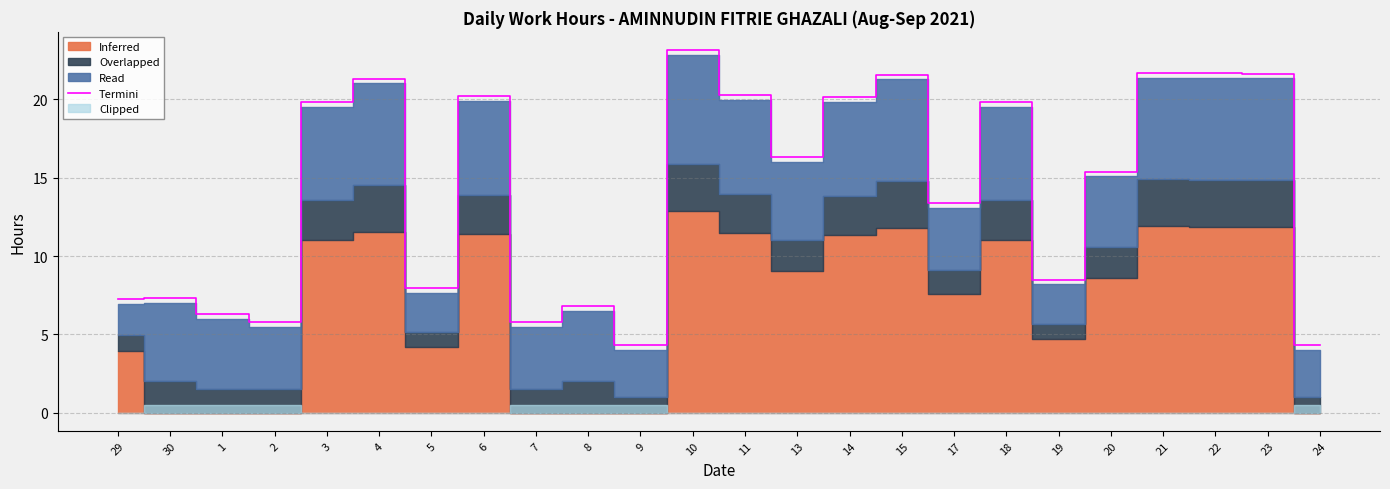

Reading left to right, what are all the values shown in this chart?

7.2	7.3	6.3	5.8	19.9	21.3	8.0	20.2	5.8	6.8	4.3	23.2	20.3	16.3	20.1	21.6	13.4	19.9	8.5	15.4	21.7	21.7	21.6	4.3